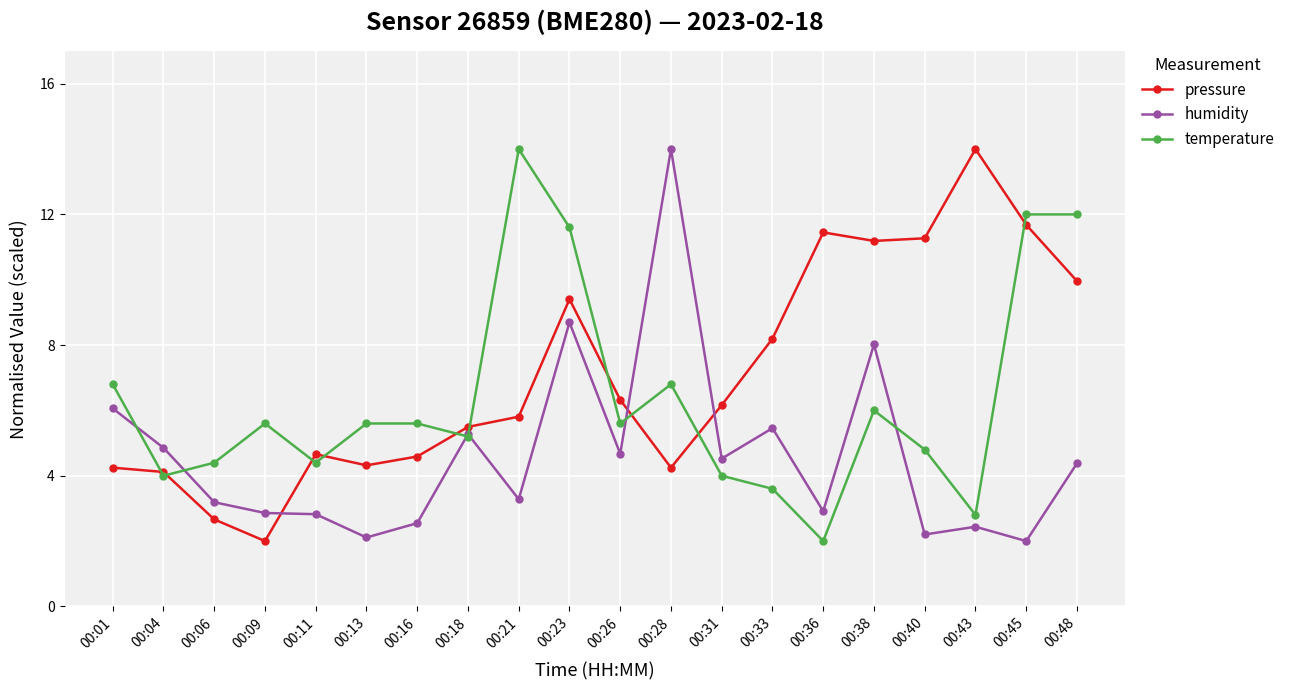

How many lines are shown in the chart?

3